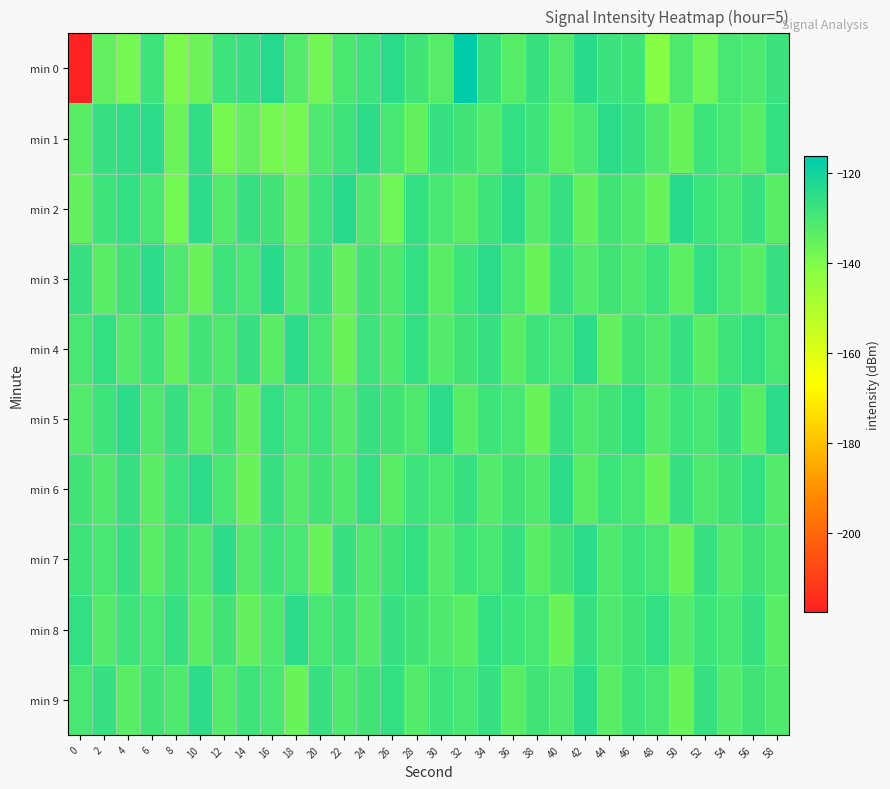

Reading left to right, list all the values displayed in this chart.

min 0: 0=-217.4	2=-134.5	4=-138.2	6=-128.1	8=-139.3	10=-136.8	12=-128.0	14=-127.0	16=-123.8	18=-131.9	20=-137.6	22=-130.3	24=-128.0	26=-124.6	28=-128.5	30=-132.8	32=-116.4	34=-127.1	36=-132.8	38=-127.4	40=-131.5	42=-123.9	44=-127.8	46=-128.5	48=-141.6	50=-131.1	52=-137.3	54=-130.1	56=-130.9	58=-127.5
min 1: 0=-133.3	2=-126.8	4=-125.7	6=-124.7	8=-136.5	10=-125.6	12=-138.8	14=-134.7	16=-138.5	18=-138.2	20=-131.2	22=-128.0	24=-125.0	26=-130.0	28=-135.0	30=-127.0	32=-129.0	34=-132.0	36=-126.0	38=-128.0	40=-134.0	42=-130.0	44=-125.0	46=-127.0	48=-131.0	50=-136.0	52=-128.0	54=-130.0	56=-133.0	58=-126.0
min 2: 0=-135.0	2=-128.0	4=-126.0	6=-130.0	8=-138.0	10=-125.0	12=-132.0	14=-127.0	16=-129.0	18=-135.0	20=-128.0	22=-124.0	24=-131.0	26=-137.0	28=-126.0	30=-130.0	32=-133.0	34=-128.0	36=-125.0	38=-132.0	40=-127.0	42=-135.0	44=-129.0	46=-131.0	48=-136.0	50=-124.0	52=-128.0	54=-130.0	56=-127.0	58=-133.0
min 3: 0=-127.0	2=-133.0	4=-129.0	6=-125.0	8=-131.0	10=-136.0	12=-128.0	14=-130.0	16=-124.0	18=-132.0	20=-127.0	22=-135.0	24=-129.0	26=-131.0	28=-126.0	30=-133.0	32=-128.0	34=-125.0	36=-130.0	38=-136.0	40=-127.0	42=-132.0	44=-129.0	46=-131.0	48=-128.0	50=-134.0	52=-126.0	54=-130.0	56=-133.0	58=-127.0
min 4: 0=-130.0	2=-126.0	4=-132.0	6=-128.0	8=-135.0	10=-129.0	12=-131.0	14=-127.0	16=-133.0	18=-125.0	20=-130.0	22=-136.0	24=-128.0	26=-131.0	28=-126.0	30=-132.0	32=-129.0	34=-127.0	36=-133.0	38=-128.0	40=-130.0	42=-125.0	44=-135.0	46=-129.0	48=-131.0	50=-127.0	52=-133.0	54=-128.0	56=-126.0	58=-130.0
min 5: 0=-132.0	2=-128.0	4=-125.0	6=-131.0	8=-127.0	10=-133.0	12=-129.0	14=-135.0	16=-126.0	18=-130.0	20=-128.0	22=-132.0	24=-127.0	26=-129.0	28=-131.0	30=-125.0	32=-133.0	34=-128.0	36=-130.0	38=-136.0	40=-127.0	42=-131.0	44=-129.0	46=-126.0	48=-132.0	50=-128.0	52=-130.0	54=-127.0	56=-133.0	58=-125.0
min 6: 0=-129.0	2=-131.0	4=-127.0	6=-133.0	8=-128.0	10=-125.0	12=-130.0	14=-136.0	16=-127.0	18=-132.0	20=-129.0	22=-131.0	24=-126.0	26=-133.0	28=-128.0	30=-130.0	32=-127.0	34=-132.0	36=-129.0	38=-131.0	40=-125.0	42=-133.0	44=-128.0	46=-130.0	48=-136.0	50=-127.0	52=-131.0	54=-129.0	56=-126.0	58=-132.0
min 7: 0=-128.0	2=-130.0	4=-127.0	6=-133.0	8=-129.0	10=-131.0	12=-125.0	14=-132.0	16=-128.0	18=-130.0	20=-136.0	22=-127.0	24=-131.0	26=-129.0	28=-126.0	30=-132.0	32=-128.0	34=-130.0	36=-127.0	38=-133.0	40=-129.0	42=-125.0	44=-131.0	46=-128.0	48=-130.0	50=-136.0	52=-127.0	54=-132.0	56=-129.0	58=-131.0
min 8: 0=-126.0	2=-132.0	4=-128.0	6=-130.0	8=-127.0	10=-133.0	12=-129.0	14=-135.0	16=-131.0	18=-125.0	20=-130.0	22=-128.0	24=-132.0	26=-127.0	28=-129.0	30=-131.0	32=-133.0	34=-126.0	36=-128.0	38=-130.0	40=-136.0	42=-127.0	44=-131.0	46=-129.0	48=-126.0	50=-132.0	52=-128.0	54=-130.0	56=-127.0	58=-133.0
min 9: 0=-130.0	2=-127.0	4=-133.0	6=-129.0	8=-131.0	10=-125.0	12=-132.0	14=-128.0	16=-130.0	18=-136.0	20=-127.0	22=-131.0	24=-129.0	26=-126.0	28=-132.0	30=-128.0	32=-130.0	34=-127.0	36=-133.0	38=-129.0	40=-131.0	42=-125.0	44=-133.0	46=-128.0	48=-130.0	50=-136.0	52=-127.0	54=-132.0	56=-129.0	58=-131.0